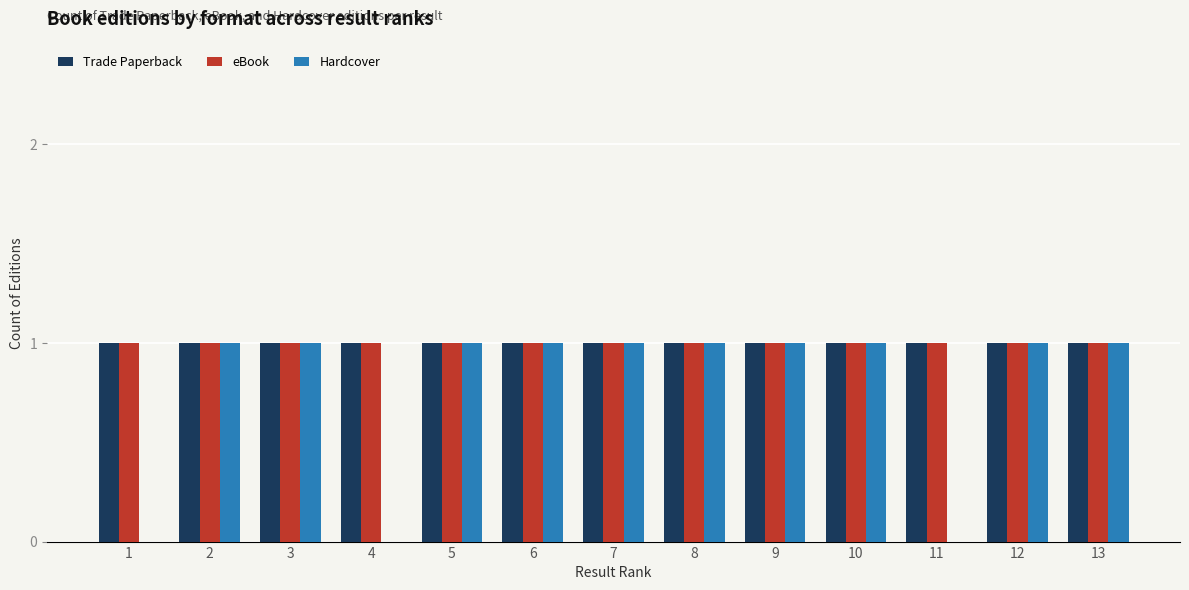

What is the total value across all series at 12?

3